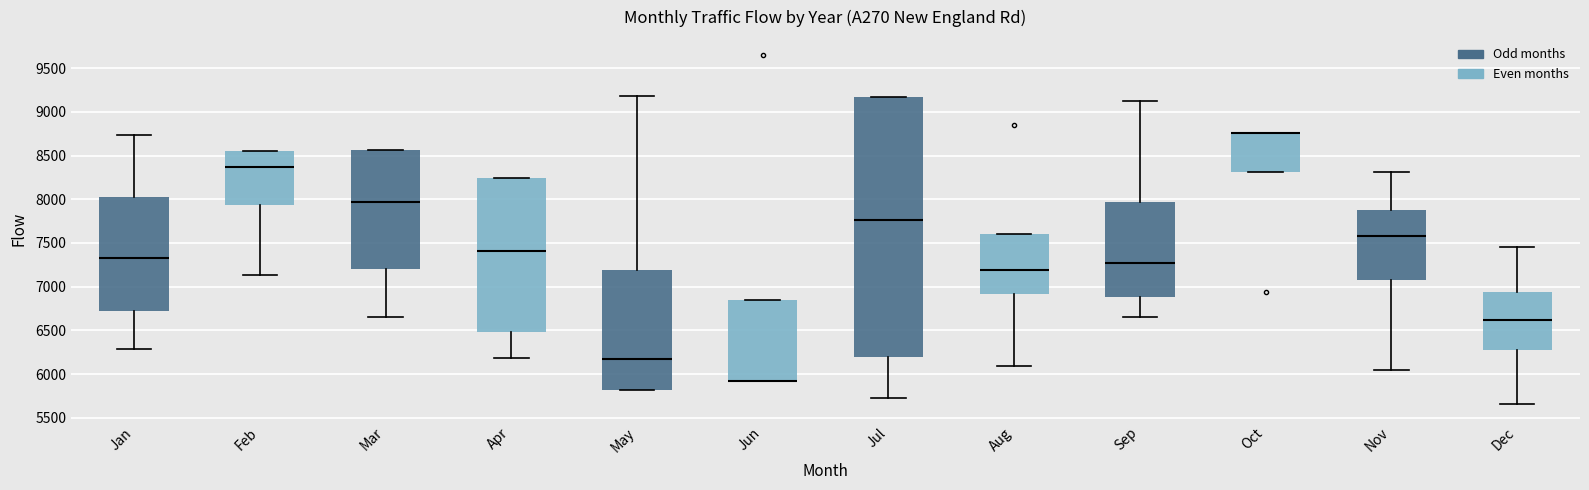

Reading left to right, read every box against the y-axis: the position of its median line, the range the box covers, and the ends of its whiskers. The values are not printed on the chart, so give them approximately, as read against the axis.

Jan: median 7350, box 6700 to 8050, whiskers 6300 to 8750
Feb: median 8350, box 7950 to 8550, whiskers 7150 to 8550
Mar: median 7950, box 7200 to 8550, whiskers 6650 to 8550
Apr: median 7400, box 6500 to 8250, whiskers 6200 to 8250
May: median 6150, box 5800 to 7200, whiskers 5800 to 9200
Jun: median 5900 (drawn on the box's lower edge), box 5900 to 6850, whiskers 5900 to 6850
Jul: median 7750, box 6200 to 9150, whiskers 5750 to 9150
Aug: median 7200, box 6900 to 7600, whiskers 6100 to 7600
Sep: median 7250, box 6900 to 7950, whiskers 6650 to 9100
Oct: median 8750 (drawn on the box's upper edge), box 8300 to 8750, whiskers 8300 to 8750
Nov: median 7600, box 7050 to 7900, whiskers 6050 to 8300
Dec: median 6600, box 6250 to 6950, whiskers 5650 to 7450